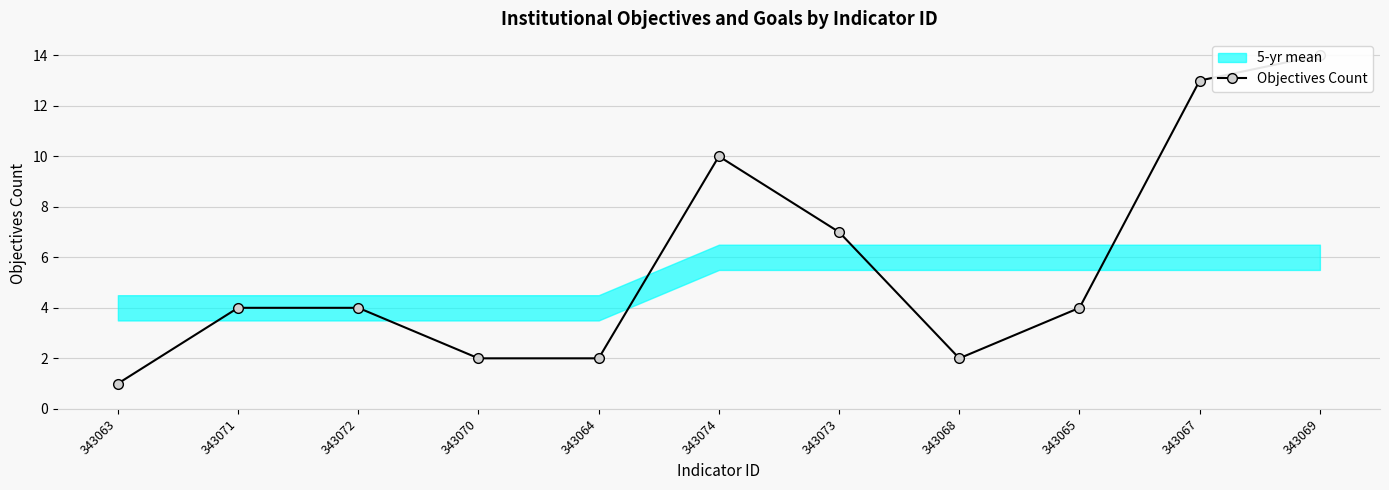

What is the change in value from 343063 to 343074?

+9